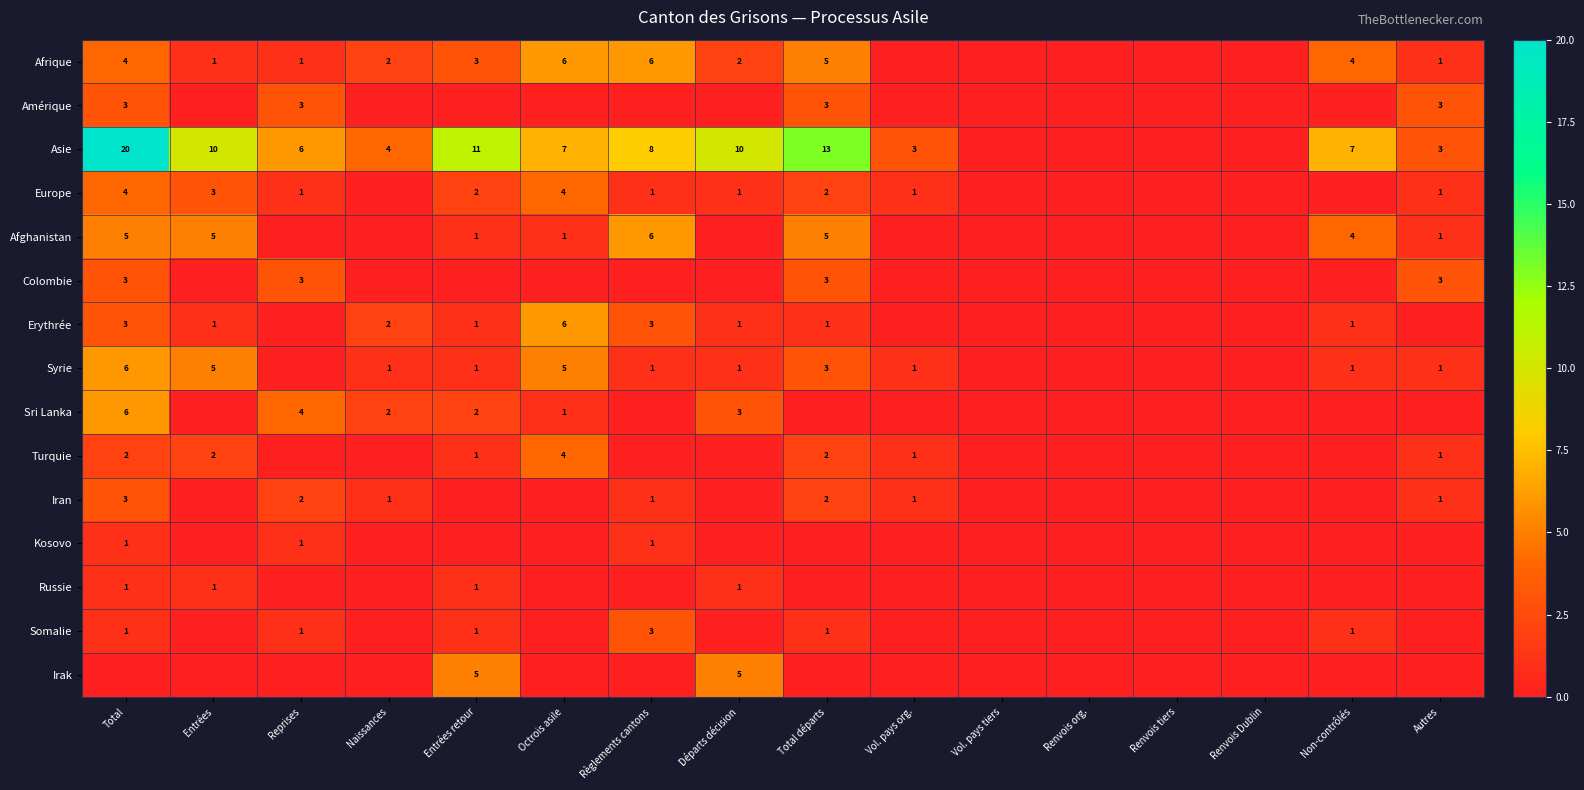

The value of Afghanistan at Entrées retour is 1. True or false?

True